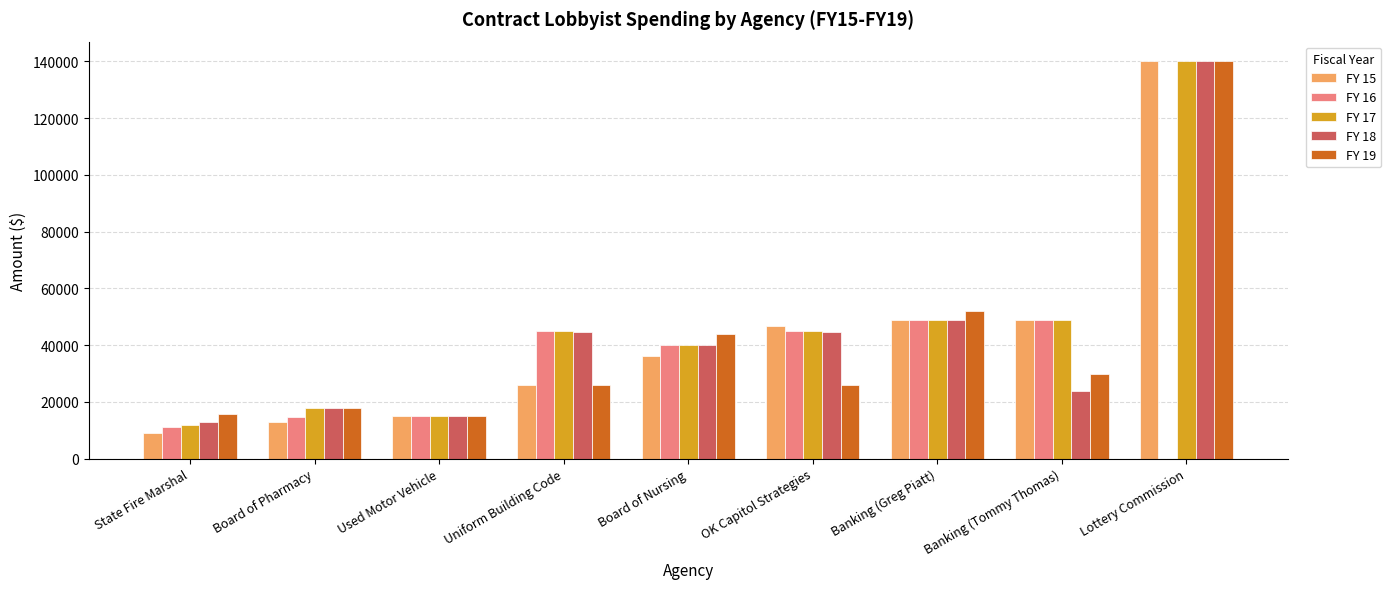

What is the total value across all series at Banking (Greg Piatt)?

247984